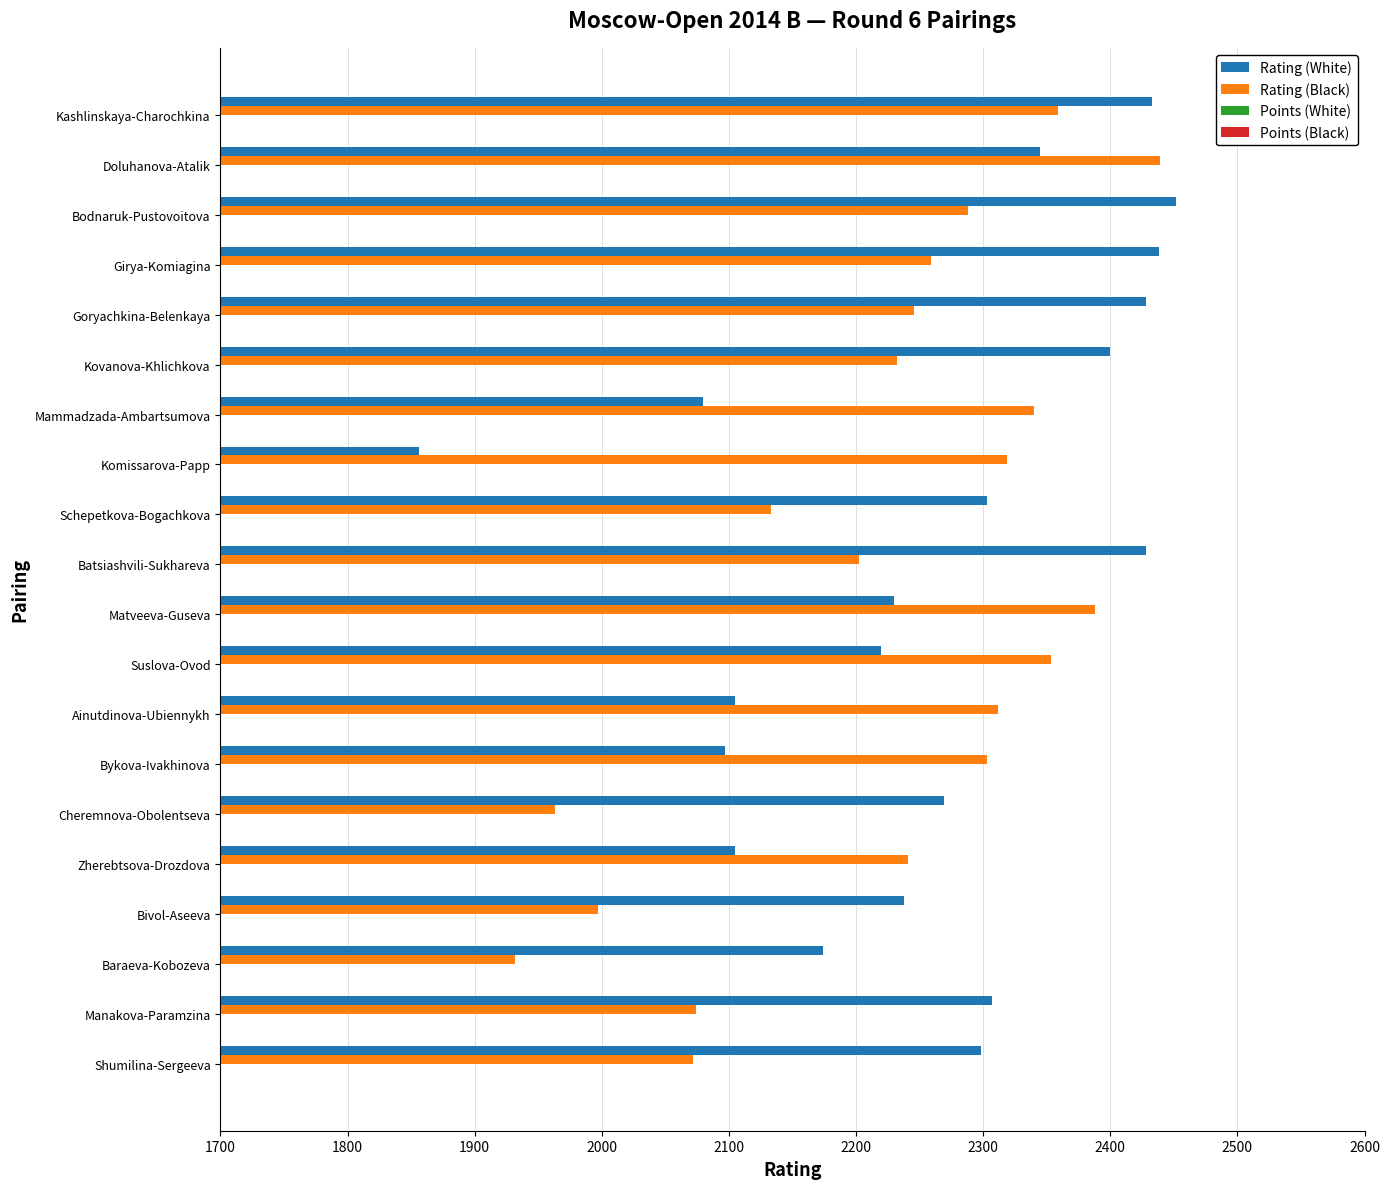

How many distinct data groups are displayed?

4